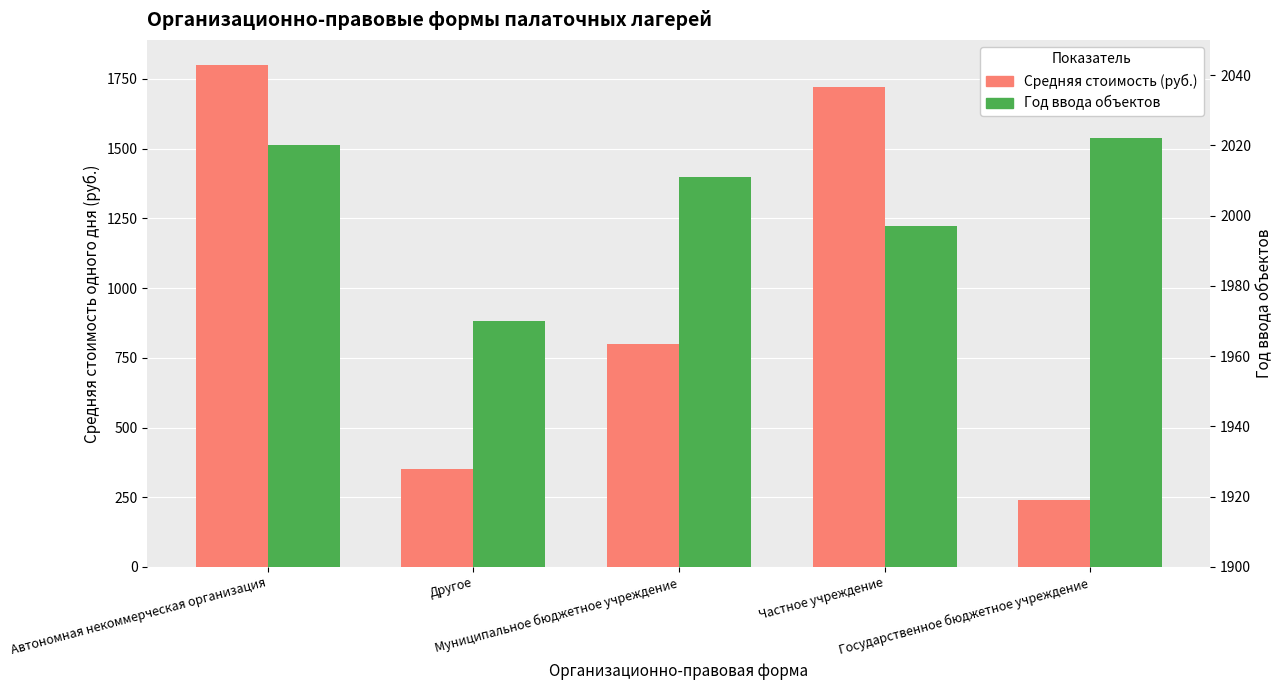

Rank the categories by Средняя стоимость (руб.) value from lowest to highest.

Государственное бюджетное учреждение, Другое, Муниципальное бюджетное учреждение, Частное учреждение, Автономная некоммерческая организация